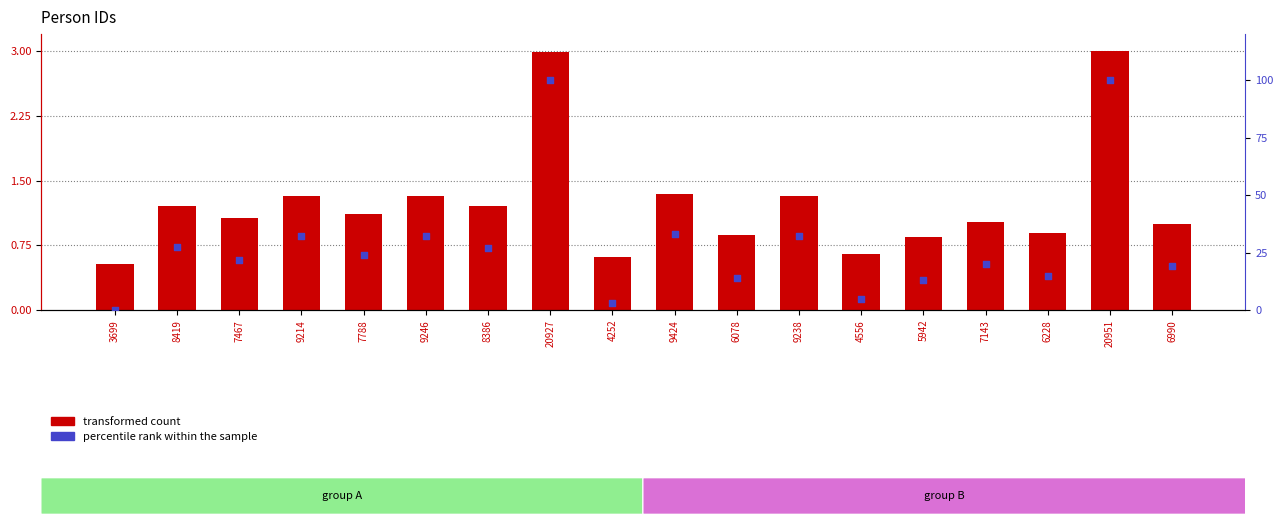

What are all the series names shown in the legend?

transformed count, percentile rank within the sample